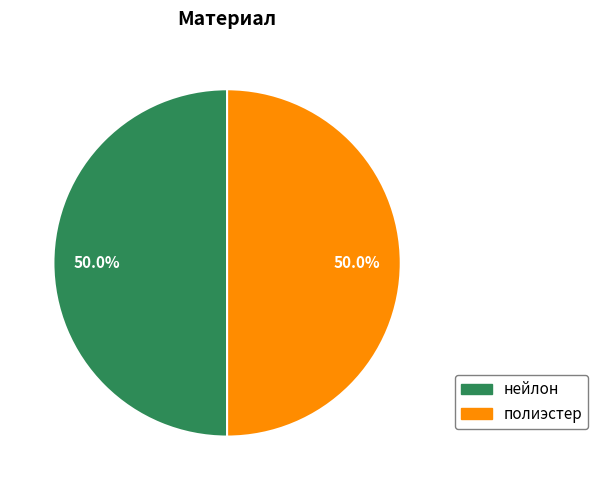

To the nearest percent, what percentage of the pie is нейлон?

50%